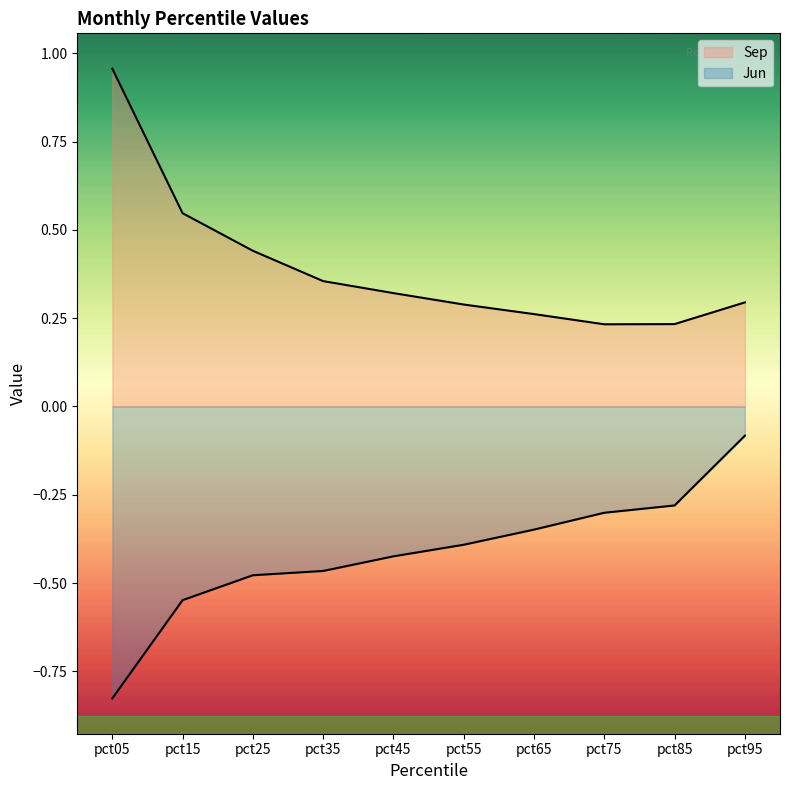

What is the maximum value shown in the chart?

1.0